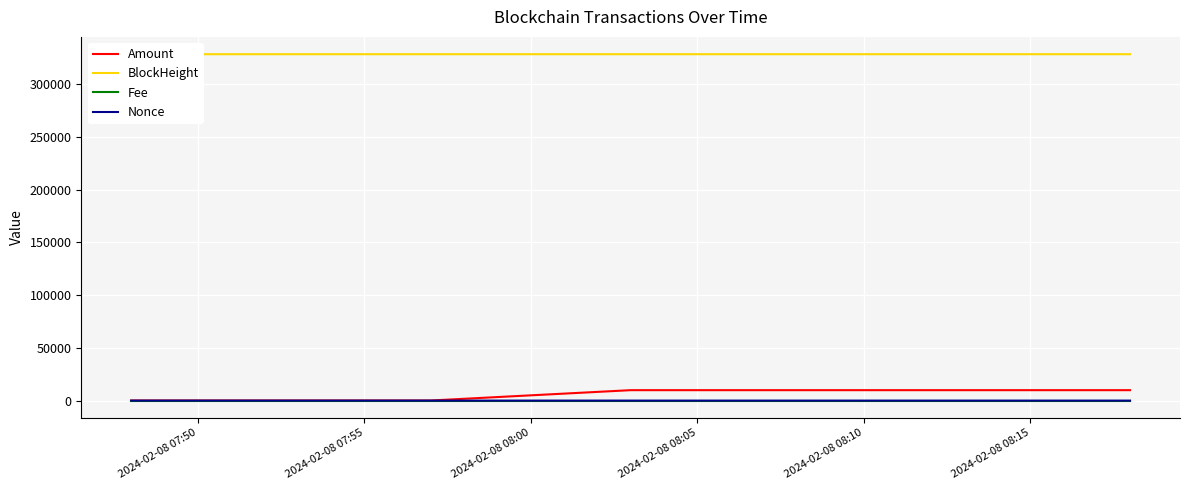

What are all the series names shown in the legend?

Amount, BlockHeight, Fee, Nonce